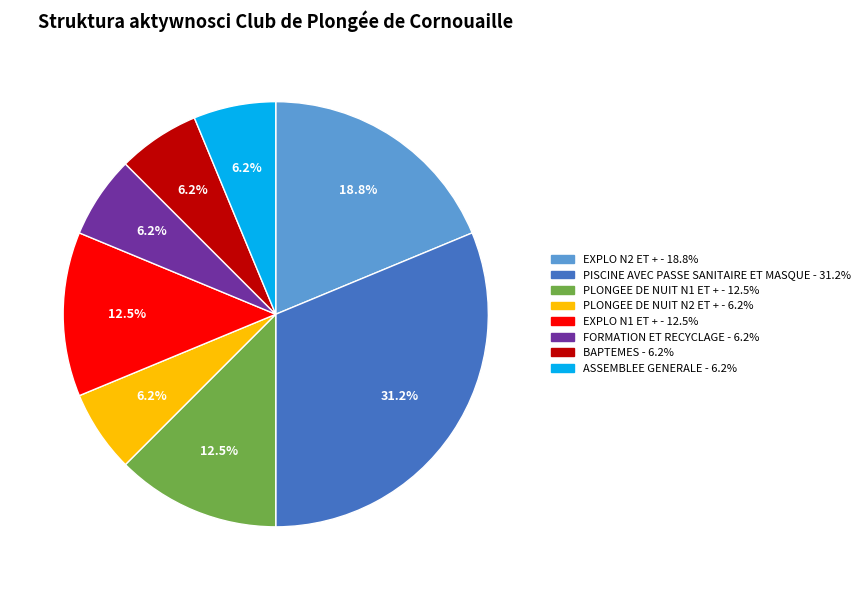

Does any single category account for the majority?

No